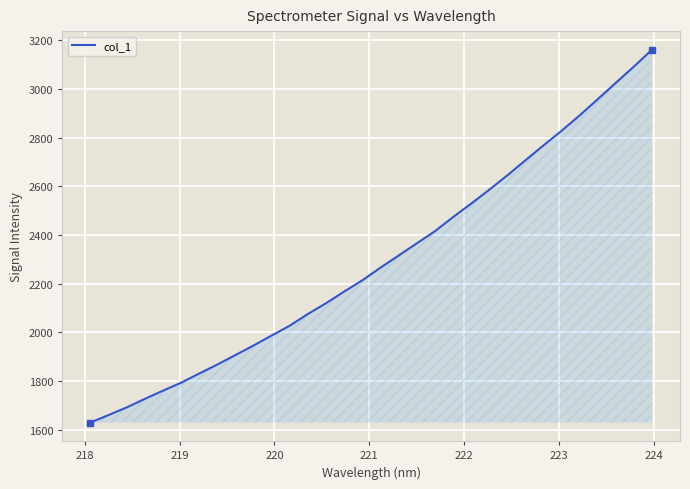

What is the smallest value displayed?

1630.2